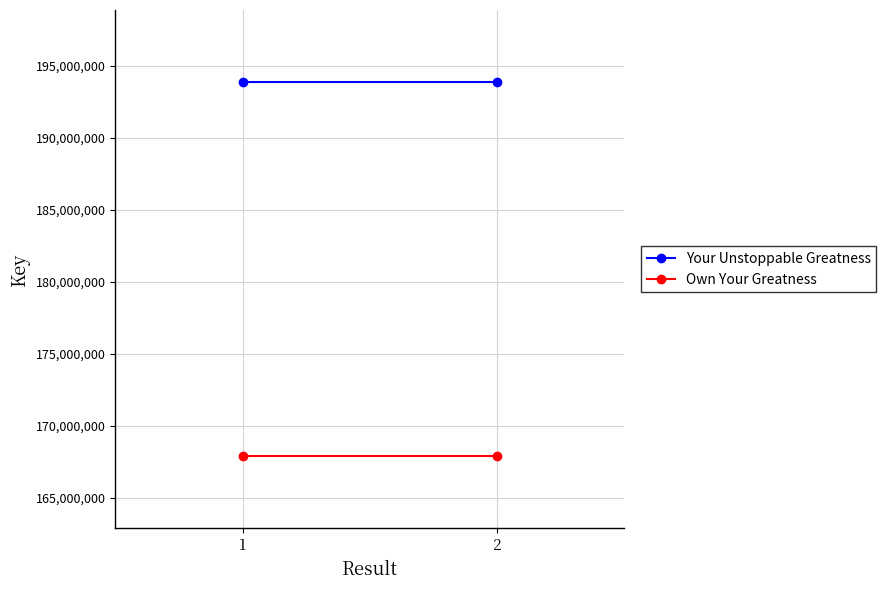

How many lines are shown in the chart?

2